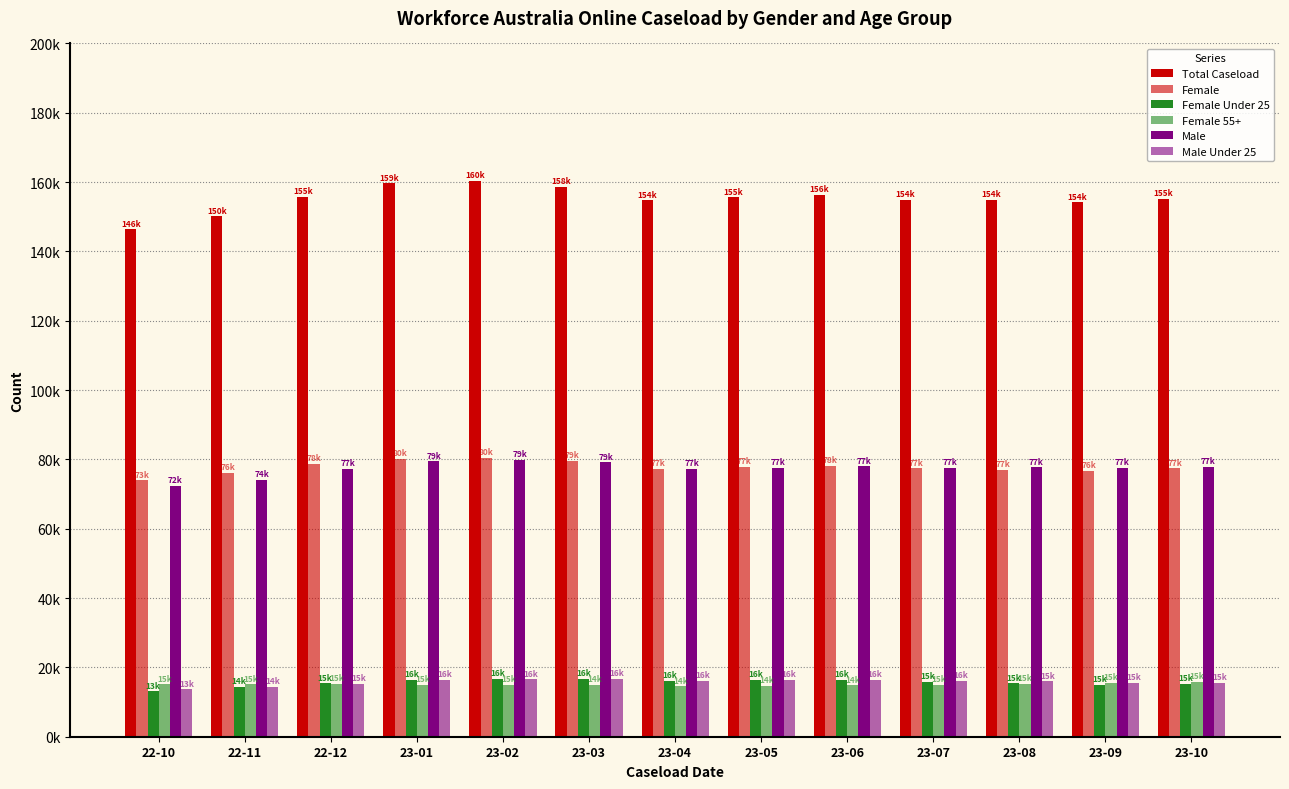

At which label is Female Under 25 closest to 14910?

23-09